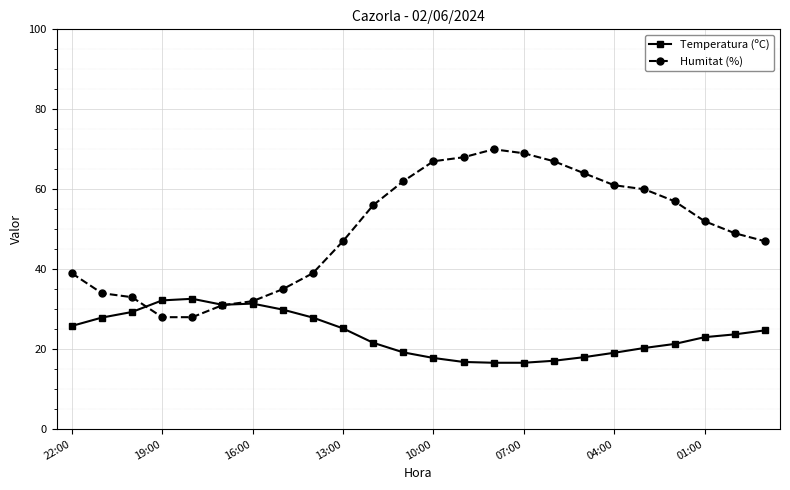

What is the value of the Humitat (%) point at the 3rd from the left?

33.0